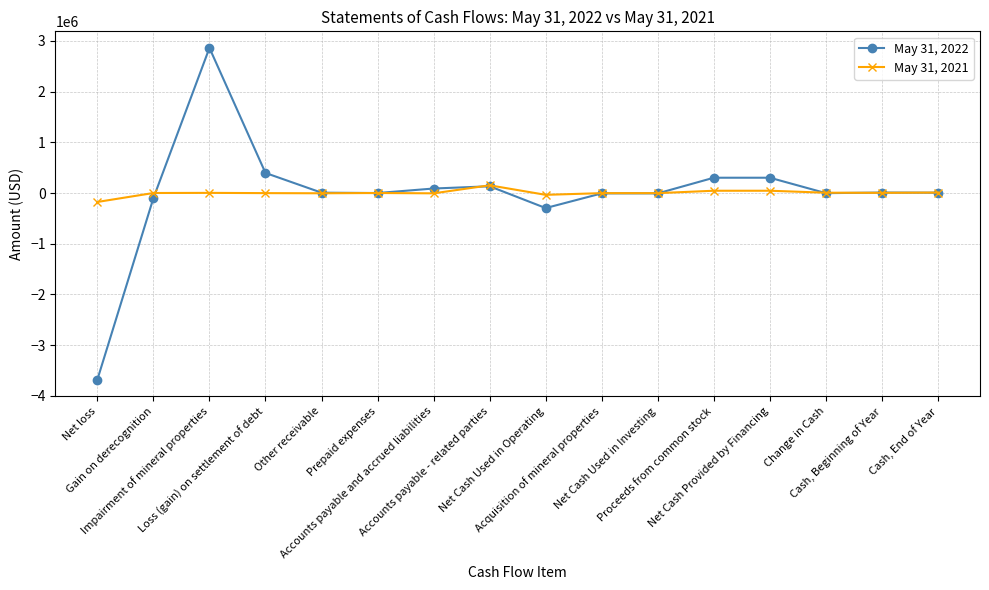

True or false: May 31, 2022 has more than 2 interior local peaks.

True